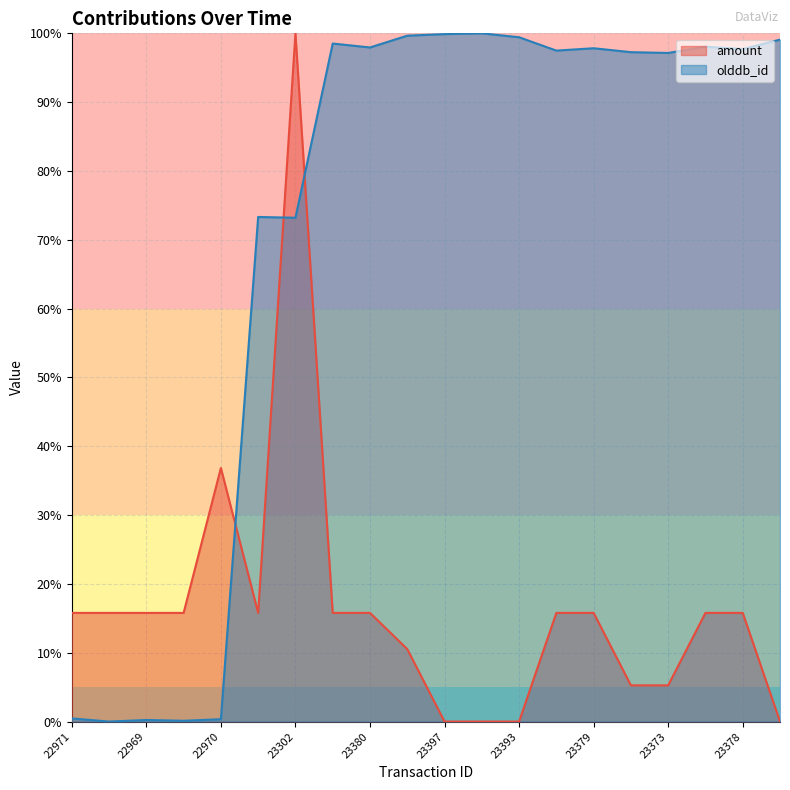

True or false: olddb_id and amount intersect in this chart.

True